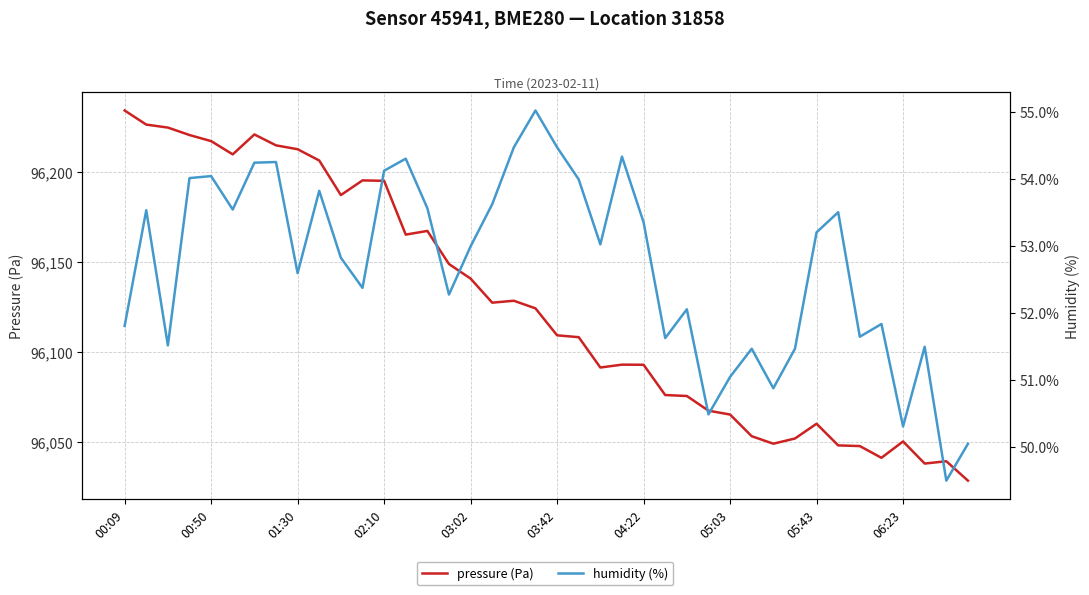

Reading left to right, list all the values displayed in this chart.

pressure (Pa): 96233.9	96226.1	96224.4	96220.3	96216.9	96209.6	96220.6	96214.6	96212.4	96206.2	96187.0	96195.2	96194.9	96165.1	96167.2	96148.8	96140.8	96127.4	96128.5	96124.2	96109.3	96108.3	96091.5	96093.1	96093.0	96076.2	96075.7	96067.6	96065.4	96053.4	96049.2	96052.1	96060.3	96048.3	96047.9	96041.4	96050.5	96038.2	96039.5	96028.8
humidity (%): 51.8	53.5	51.5	54.0	54.0	53.5	54.2	54.2	52.6	53.8	52.8	52.4	54.1	54.3	53.6	52.3	53.0	53.6	54.5	55.0	54.5	54.0	53.0	54.3	53.4	51.6	52.0	50.5	51.0	51.5	50.9	51.5	53.2	53.5	51.6	51.8	50.3	51.5	49.5	50.0